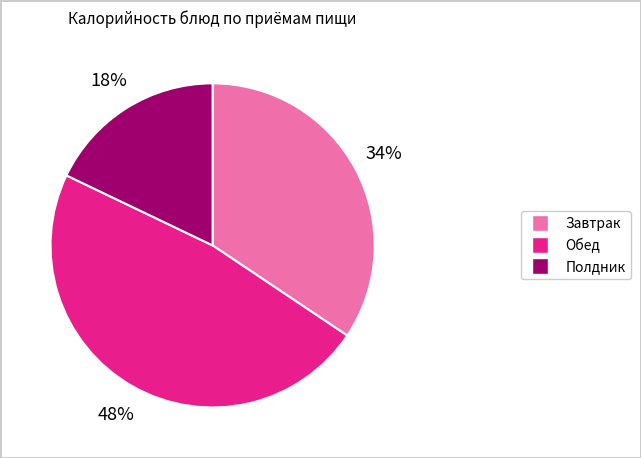

To the nearest percent, what is the difference between the largest and smallest slice percentages?

30%